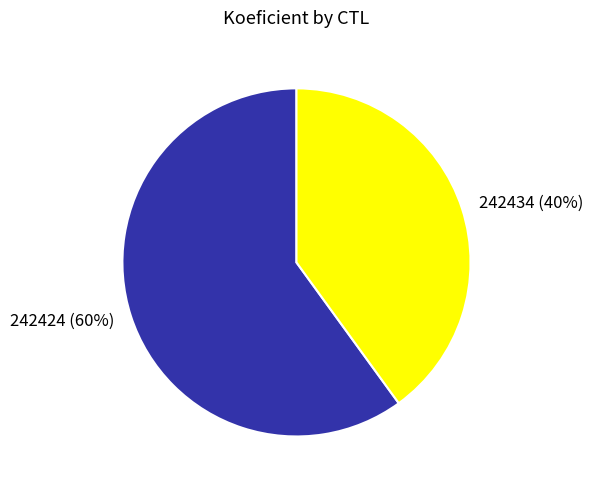

Approximately how many times larger is the value at 242434 compared to 242424?

0.7